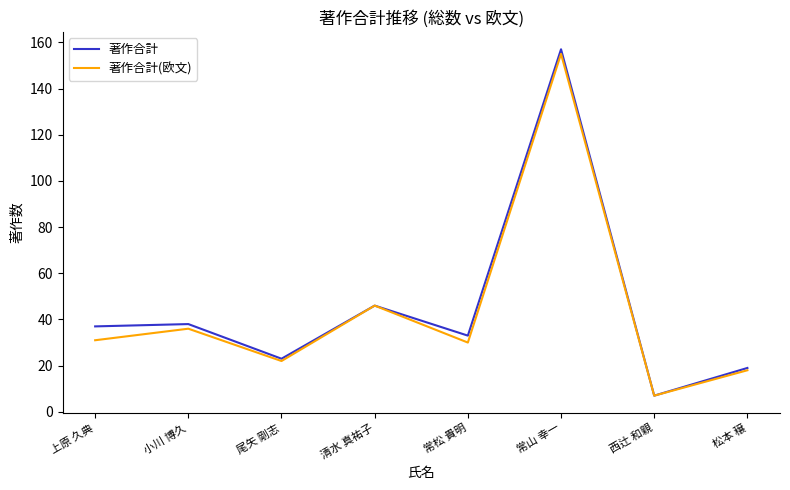

Where is the first local minimum for 著作合計?

尾矢 剛志